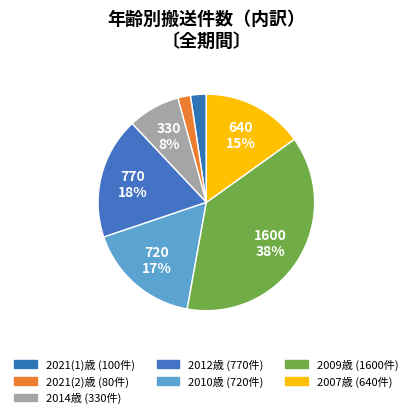

How many segments does this pie chart have?

7